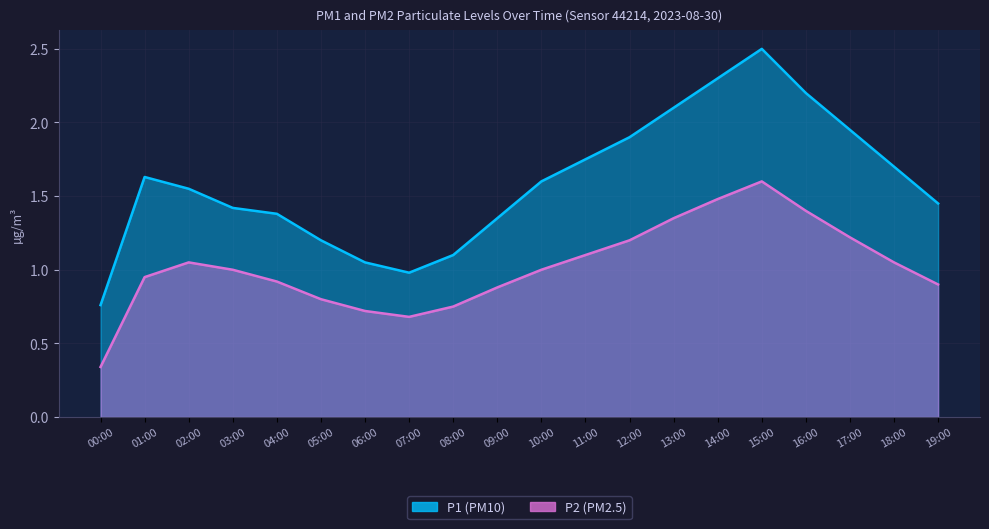

At which category does the chart reach its peak across all series?

15:00